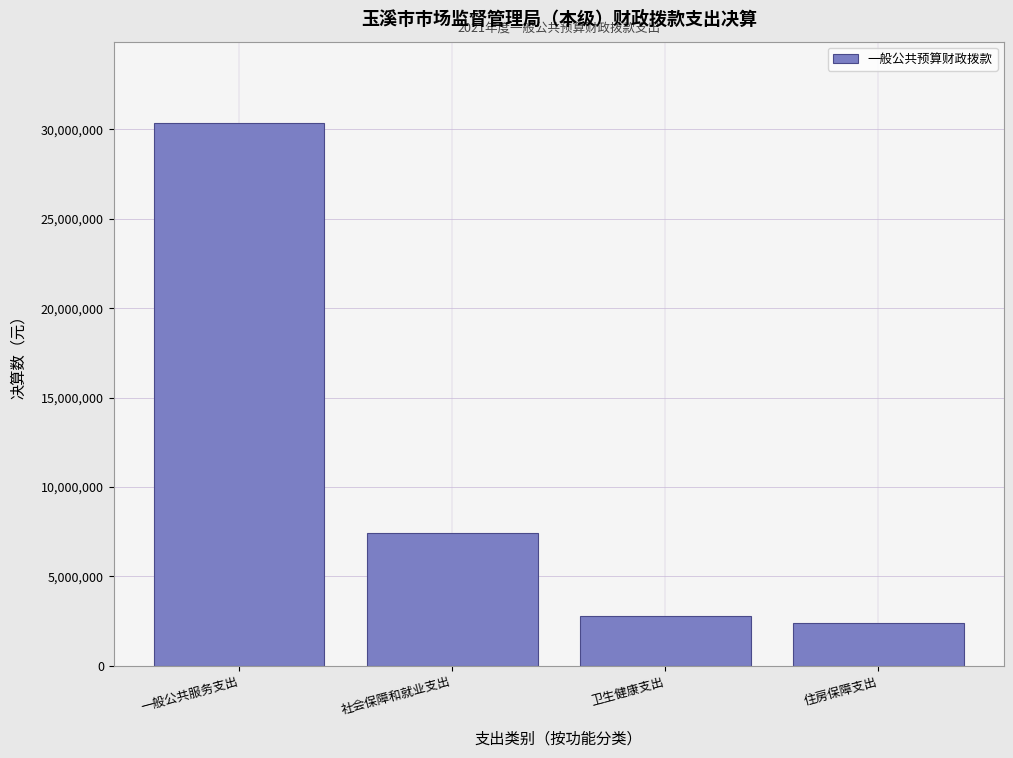

Reading left to right, transcribe all the data shown in this chart.

30357321.2	7405110.7	2774610.6	2414901.0